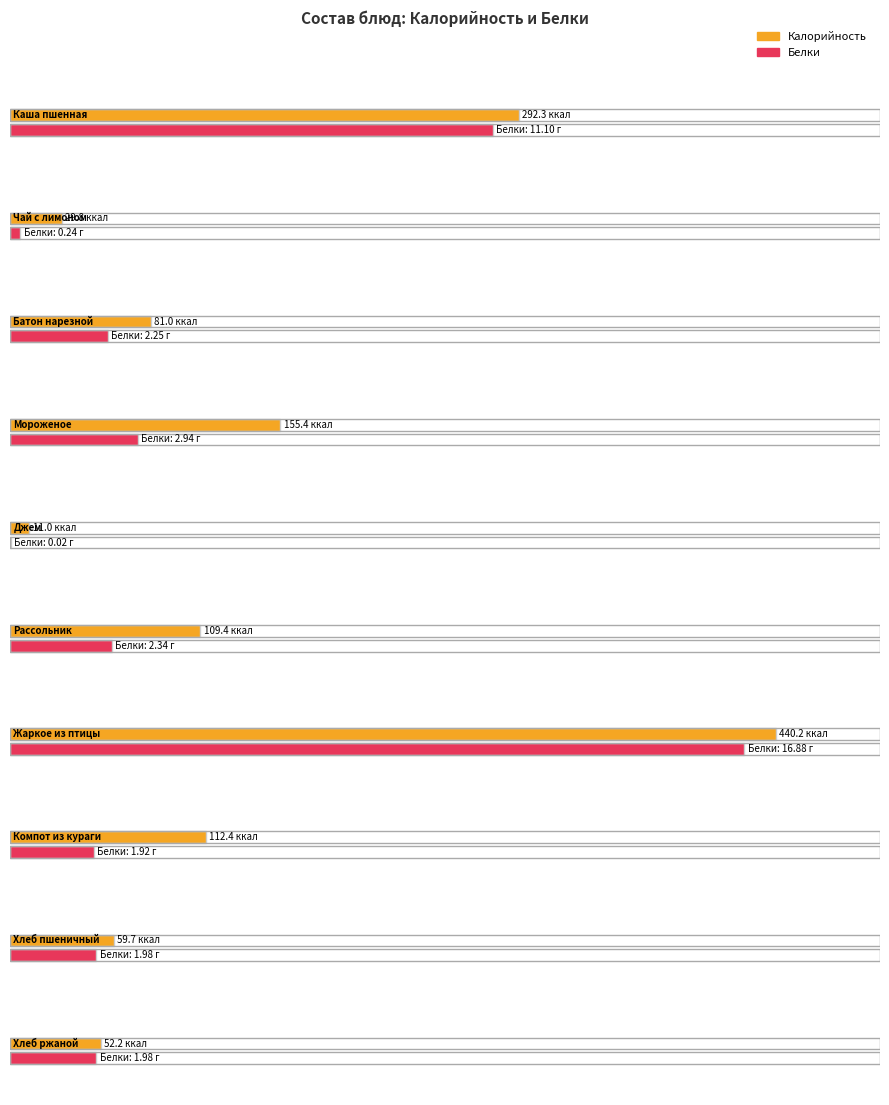

What is the label of the 10th bar from the left?

Хлеб ржаной